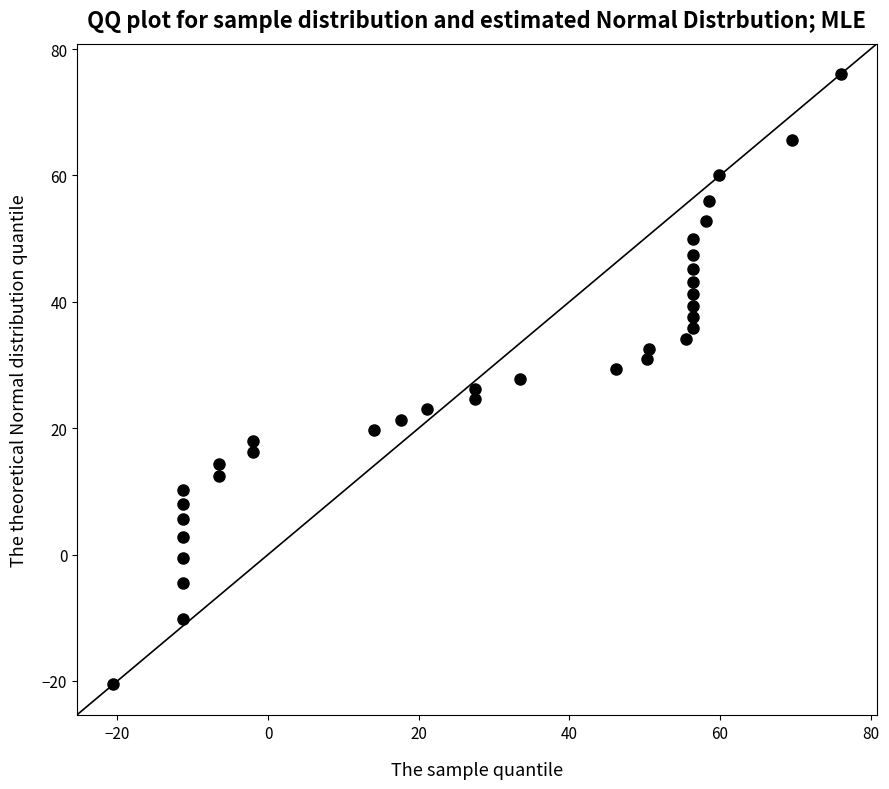

What is the range of Y values (max minus min)?

96.6